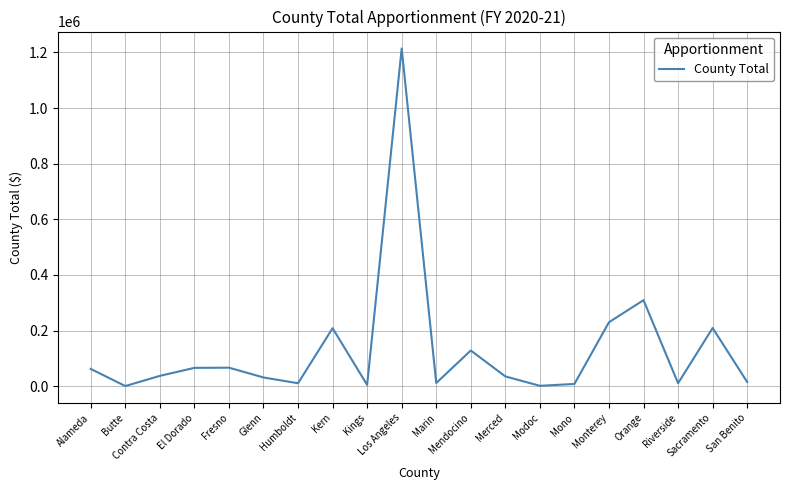

Is it true that the value at Alameda is 12914?

False